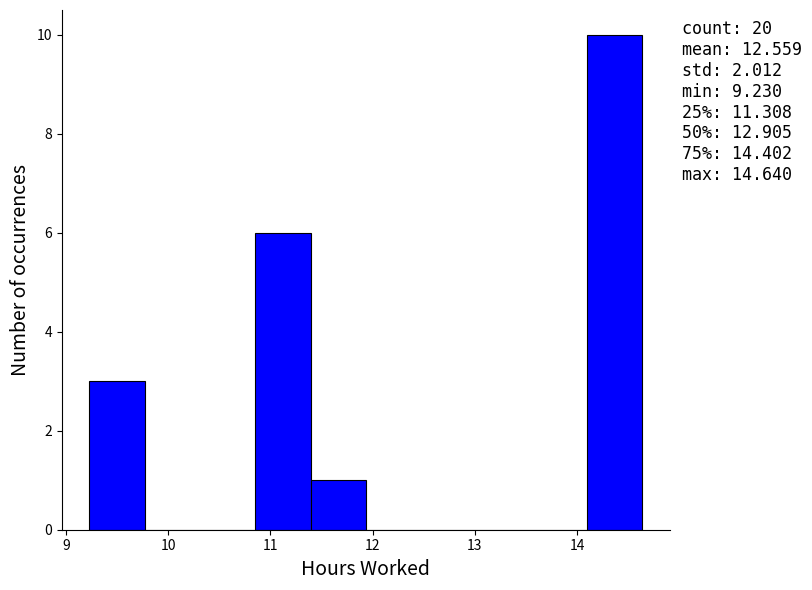

Which range on the x-axis has the tallest bar?

14.1 to 14.6